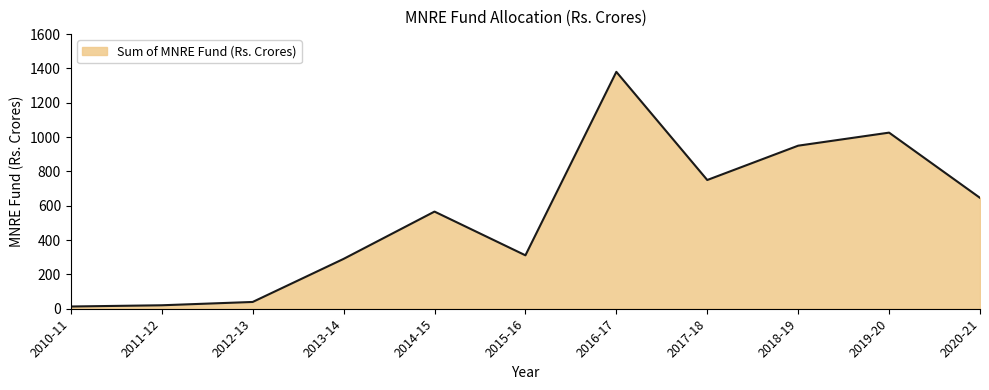

The value at 2017-18 is 750.0. True or false?

True